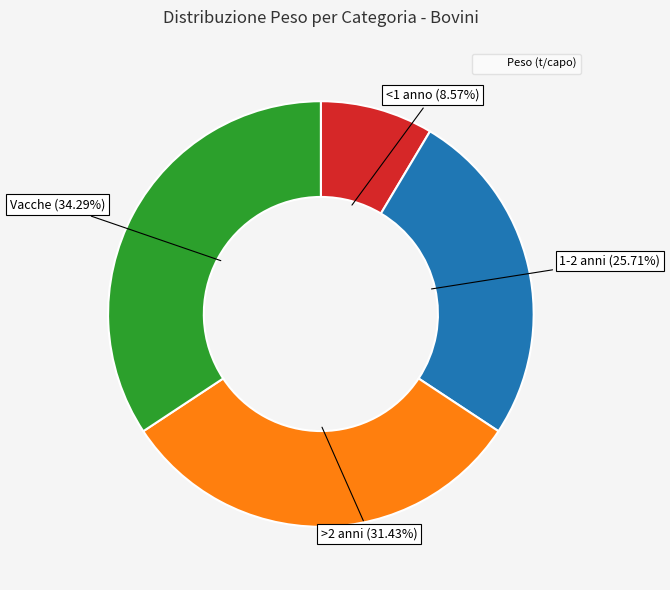

Does any single category account for the majority?

No